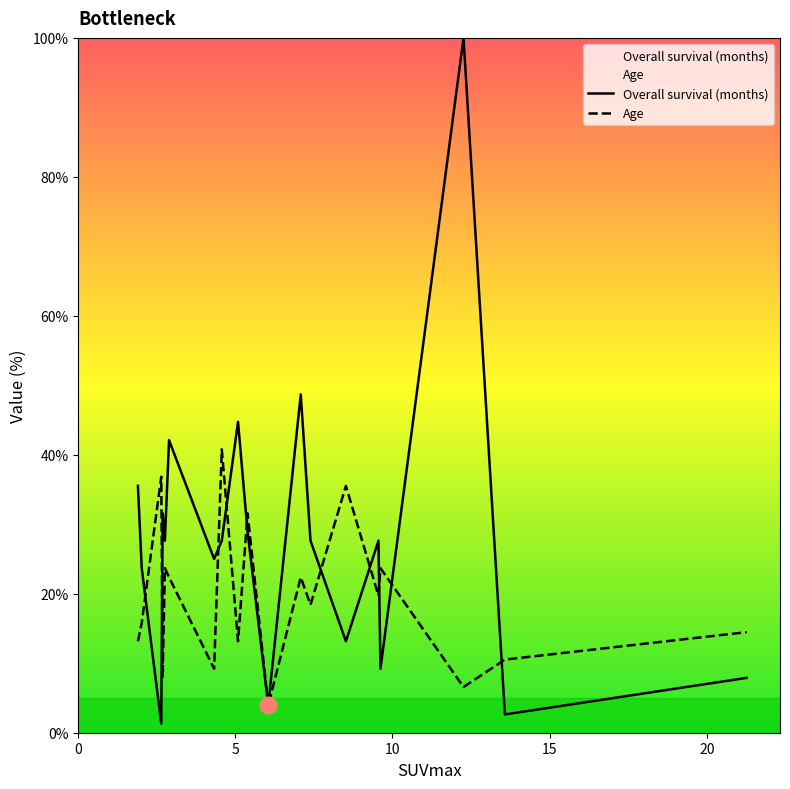

What is the maximum value for Age?

40.8